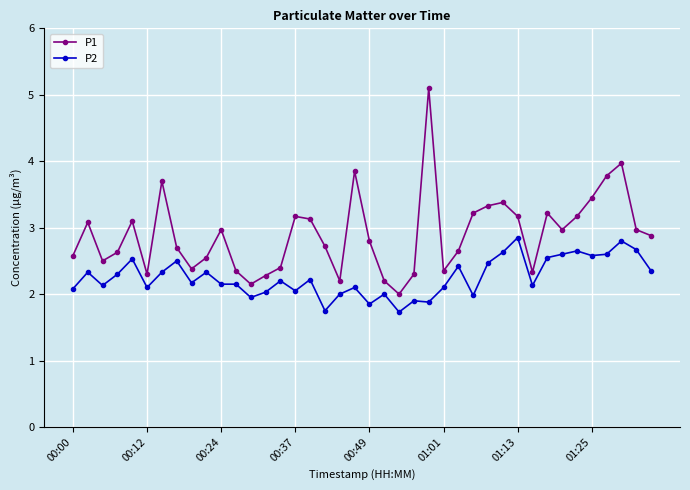

What is the sum of all P1 values?

116.0